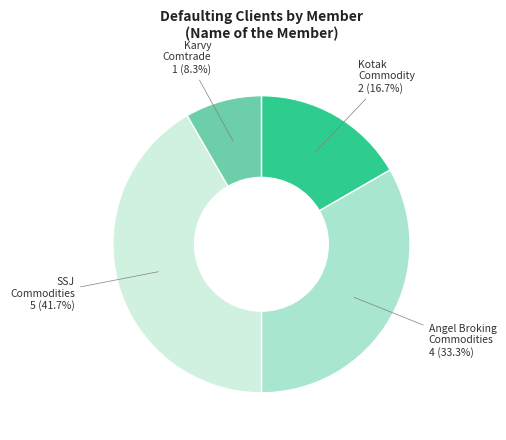

Does any single category account for the majority?

No